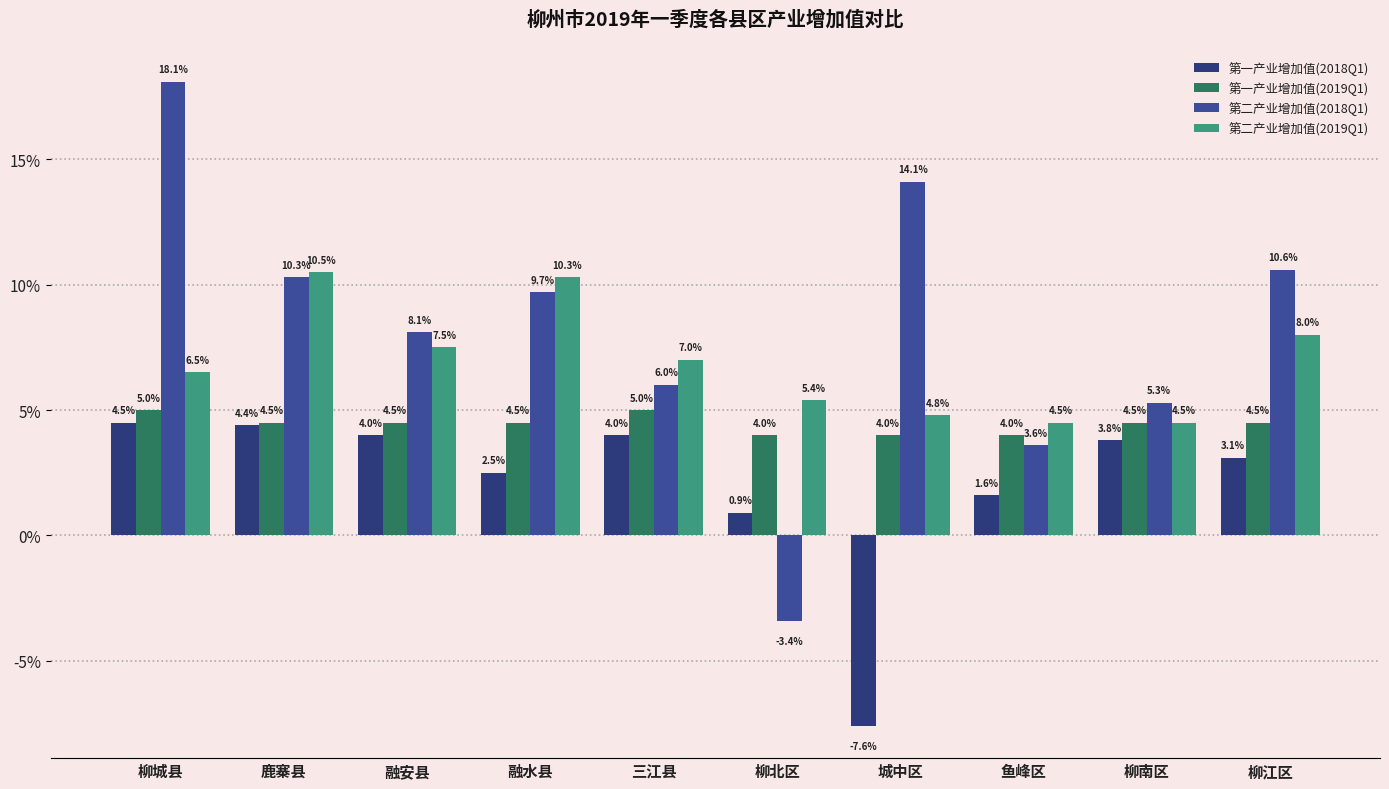

What is the greatest value displayed?

0.2